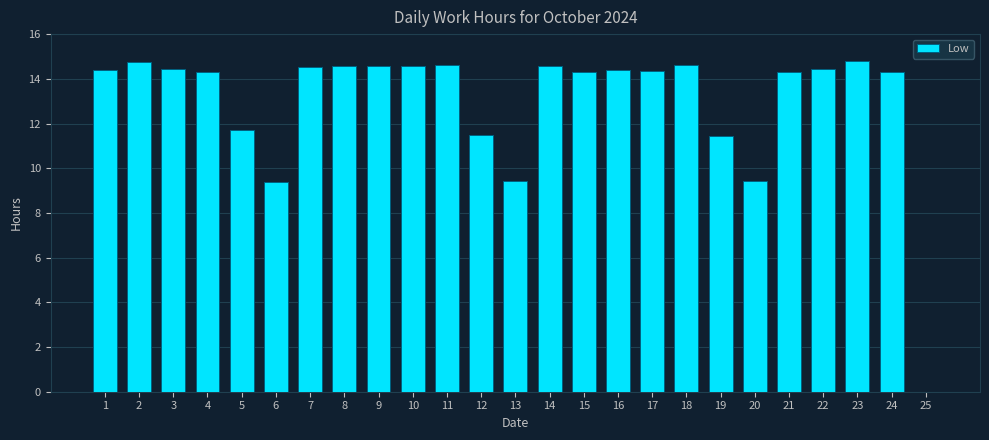

Where does the data first go above 14?

1